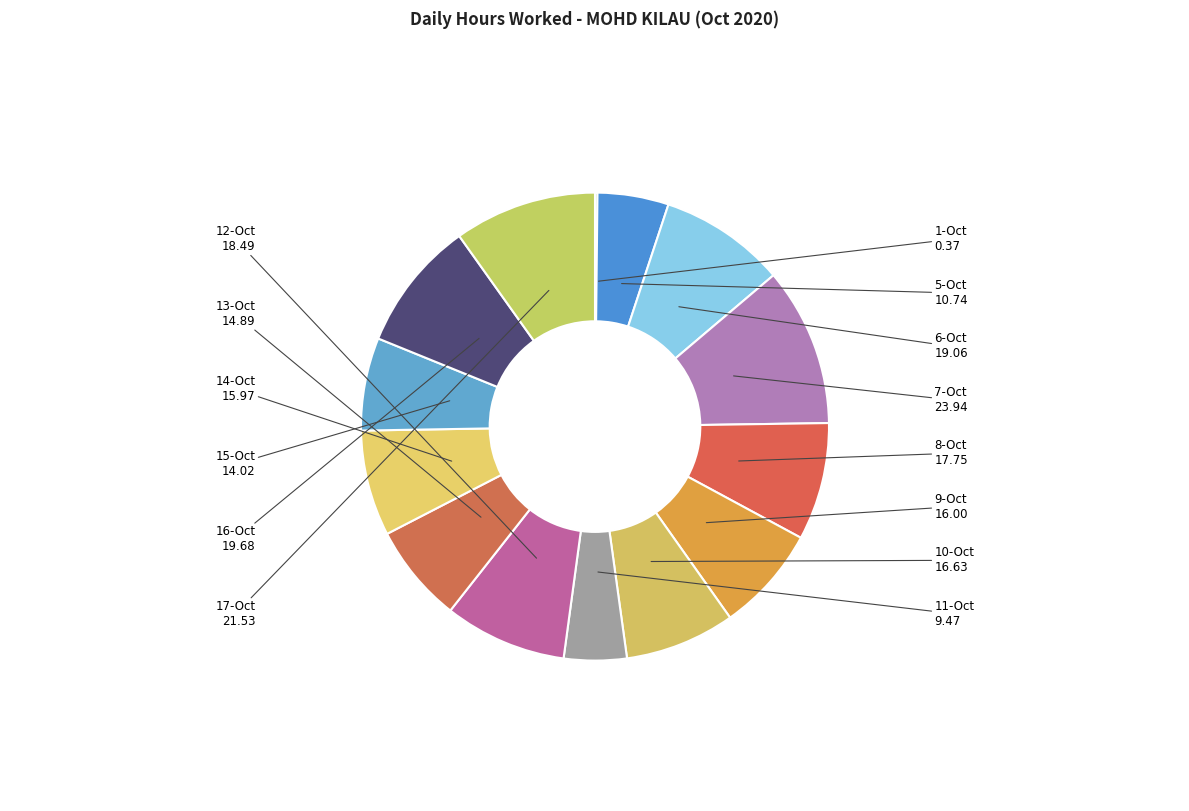

Is there any slice that represents more than half of the pie?

No